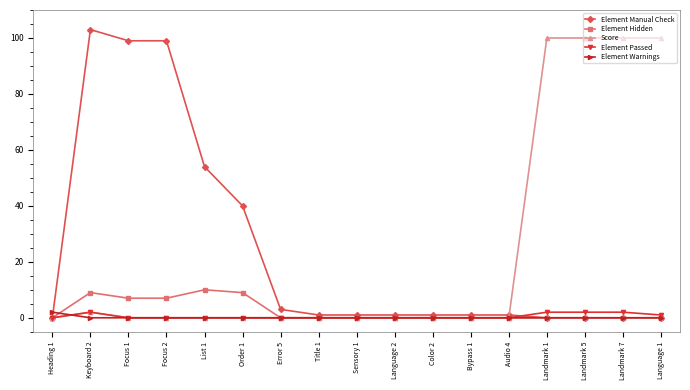

What is the total value across all series at Error 5?

3